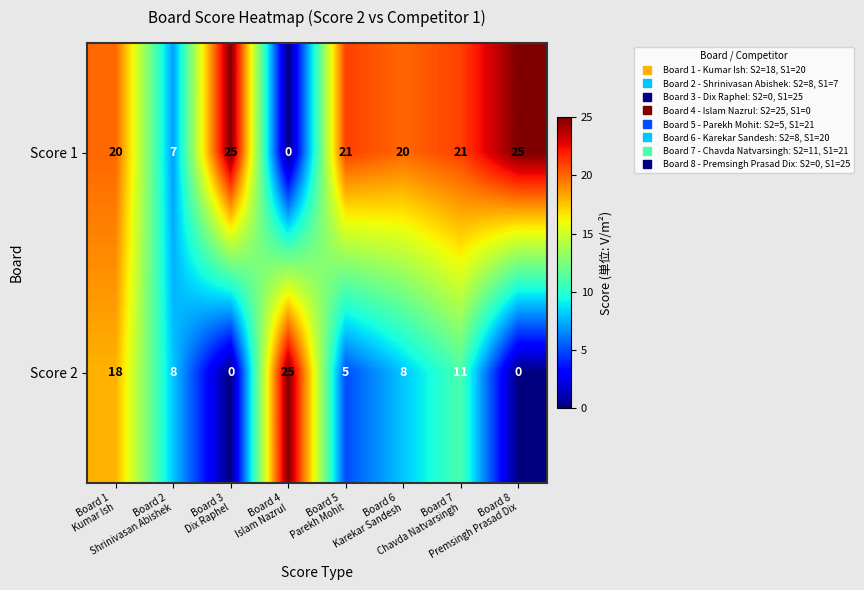

How many positive values does the Score 2 series have?

6